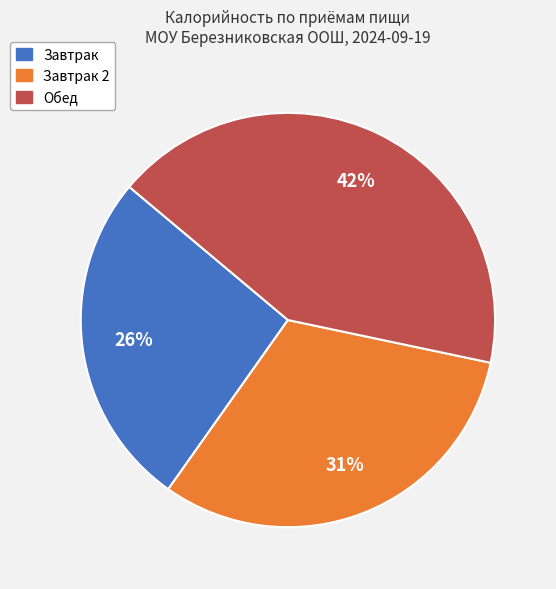

Does any single category account for the majority?

No